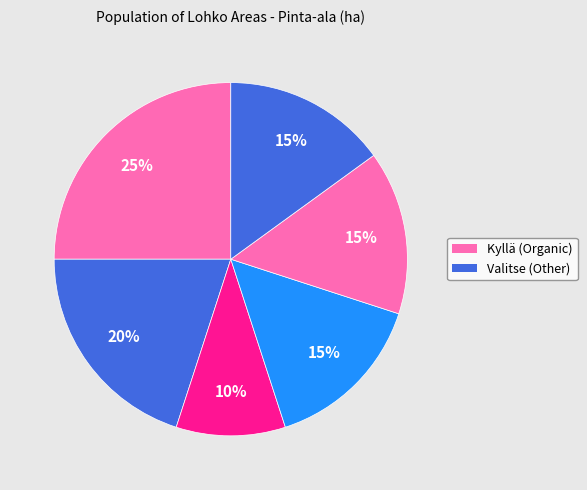

How many slices are in this pie chart?

6